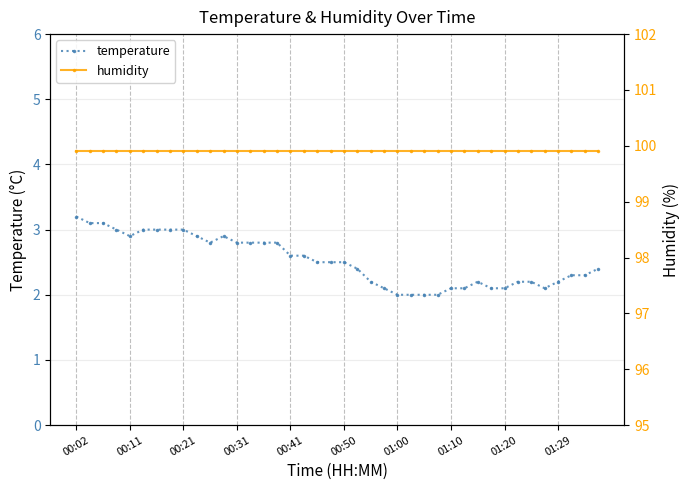

Reading right to left, list all the values displayed in this chart.

temperature: 2.4	2.3	2.3	2.2	2.1	2.2	2.2	2.1	2.1	2.2	2.1	2.1	2.0	2.0	2.0	2.0	2.1	2.2	2.4	2.5	2.5	2.5	2.6	2.6	2.8	2.8	2.8	2.8	2.9	2.8	2.9	3.0	3.0	3.0	3.0	2.9	3.0	3.1	3.1	3.2
humidity: 99.9	99.9	99.9	99.9	99.9	99.9	99.9	99.9	99.9	99.9	99.9	99.9	99.9	99.9	99.9	99.9	99.9	99.9	99.9	99.9	99.9	99.9	99.9	99.9	99.9	99.9	99.9	99.9	99.9	99.9	99.9	99.9	99.9	99.9	99.9	99.9	99.9	99.9	99.9	99.9